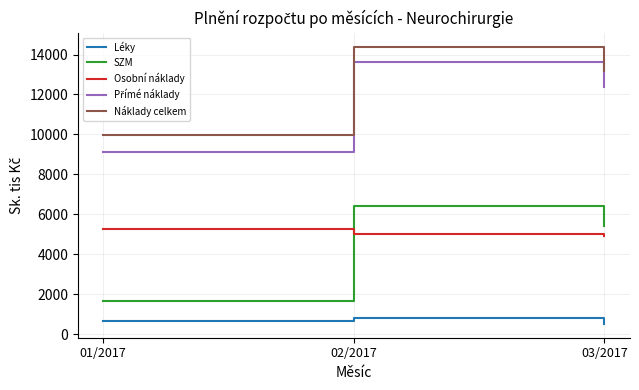

Which series has the largest total across all categories?

Náklady celkem